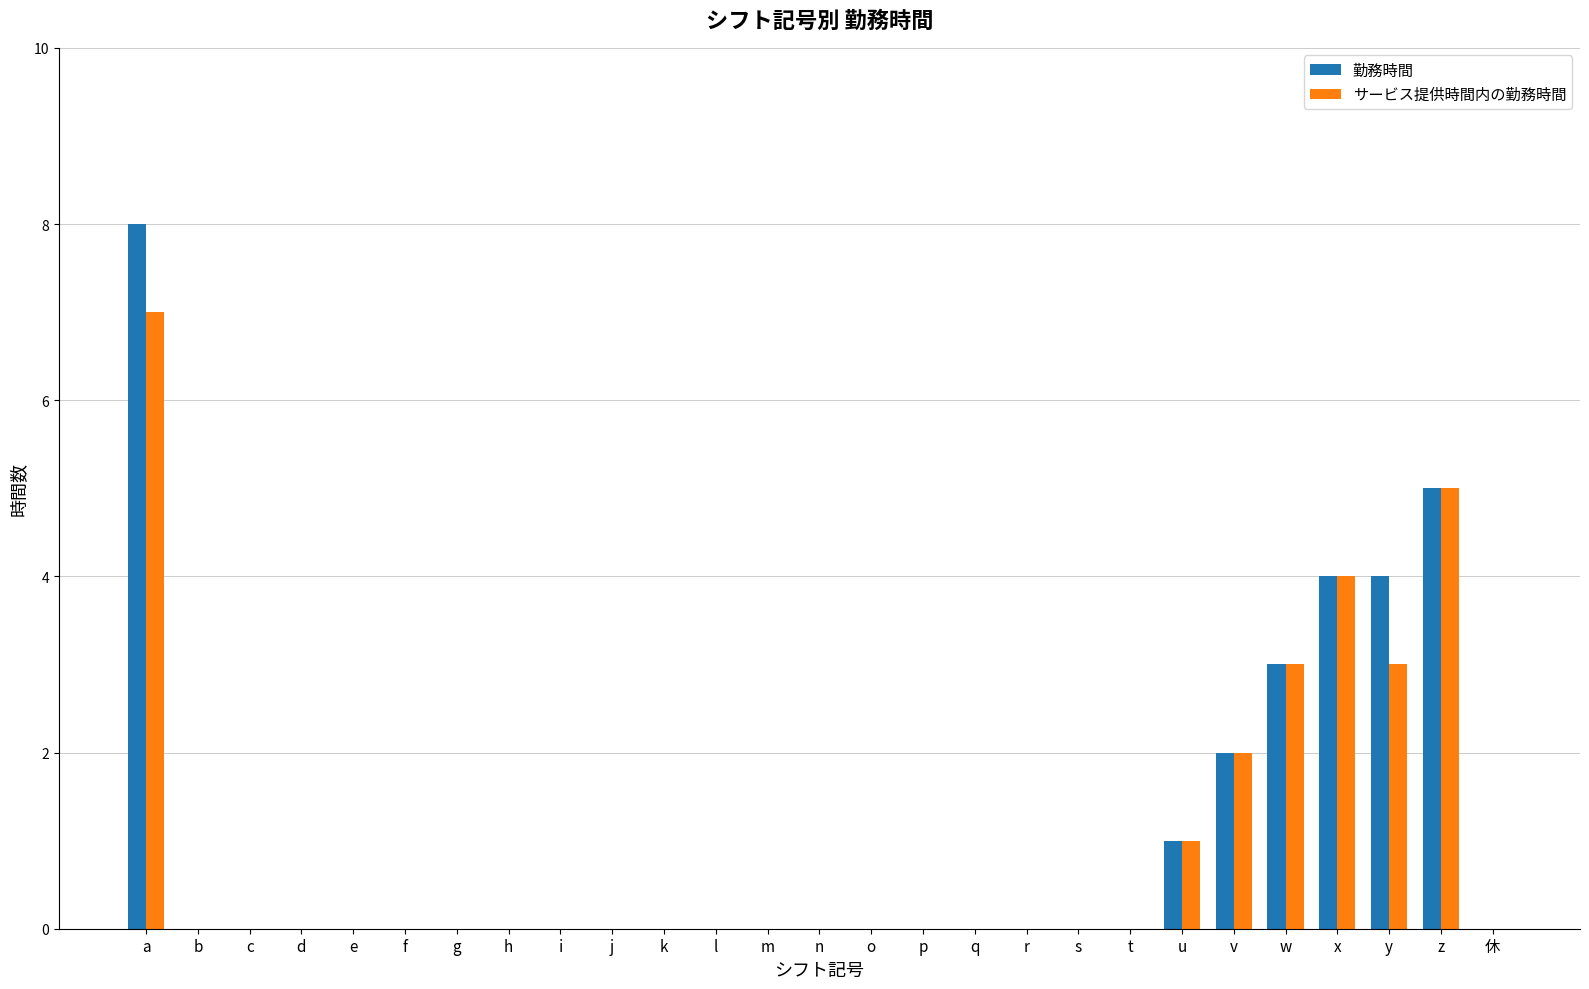

What is the maximum value shown in the chart?

8